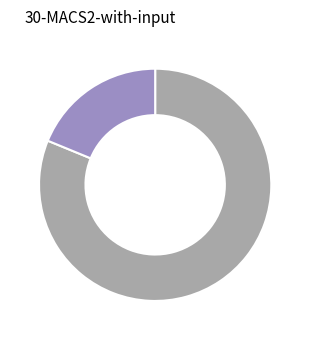

Does any single category account for the majority?

Yes